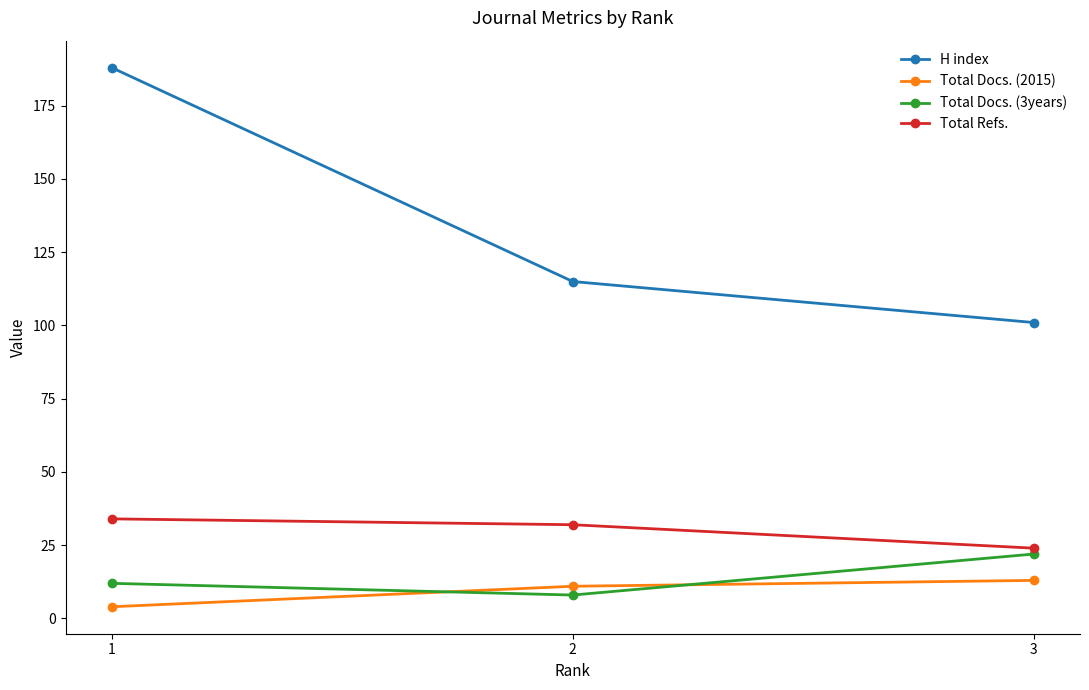

The Total Docs. (2015) series shows 13 at 3. True or false?

True